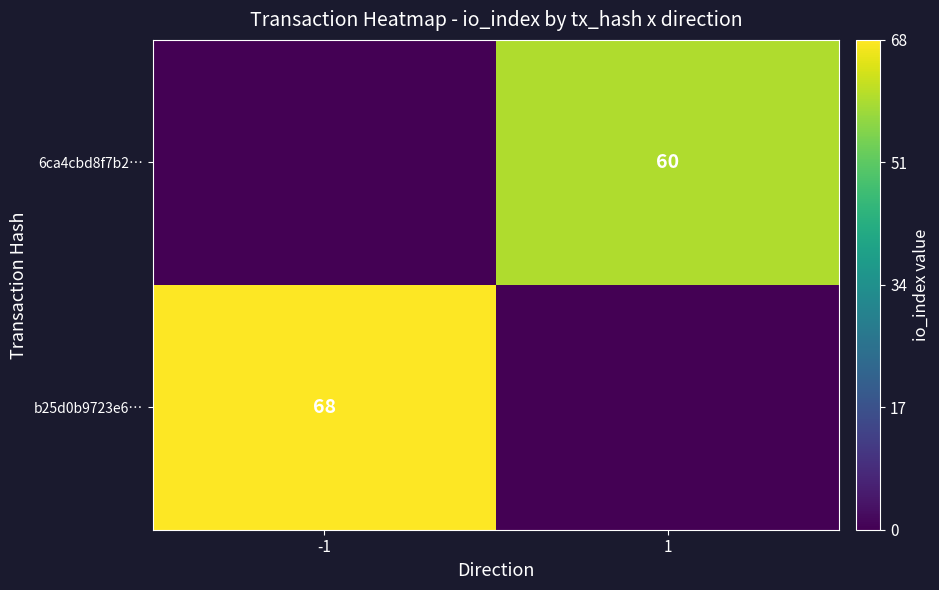

Is the value of 6ca4cbd8f7b2… at 1 greater than the value of b25d0b9723e6… at -1?

No